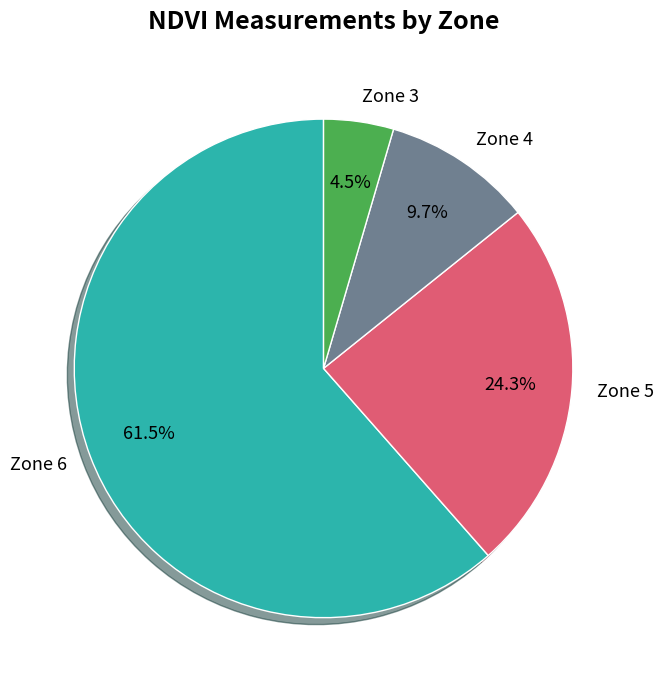

Count the number of slices in the pie.

4